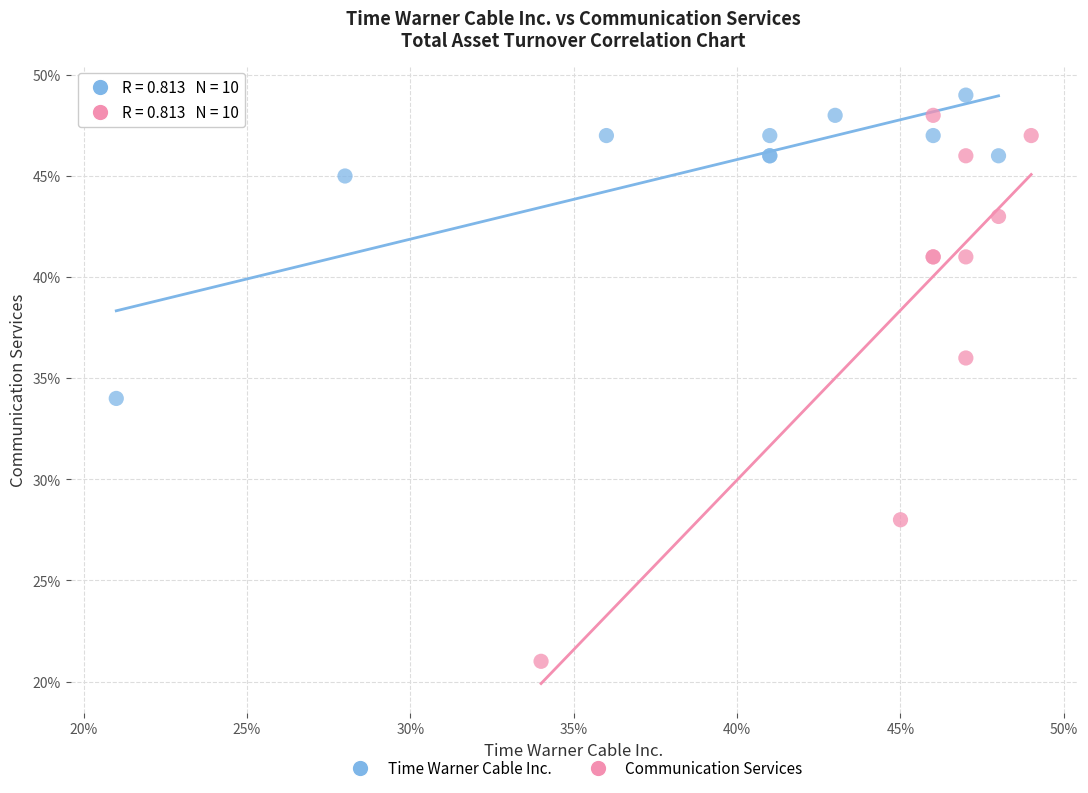

Which series reaches the maximum Y coordinate?

Time Warner Cable Inc.